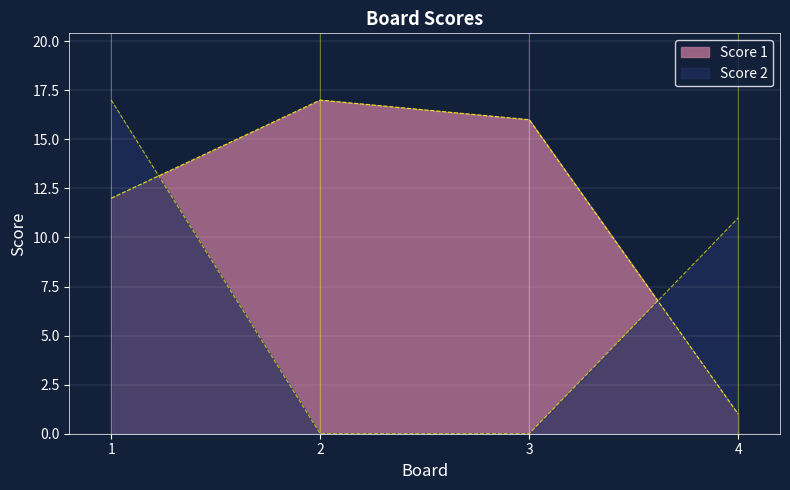

Is the value of Score 2 at 2 greater than the value of Score 1 at 3?

No